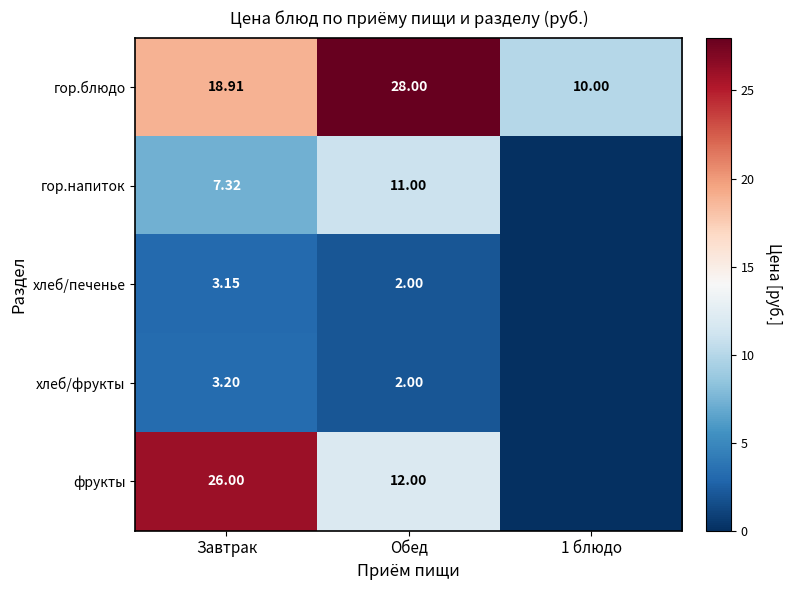

What is the difference between the гор.блюдо values at Обед and Завтрак?

9.1